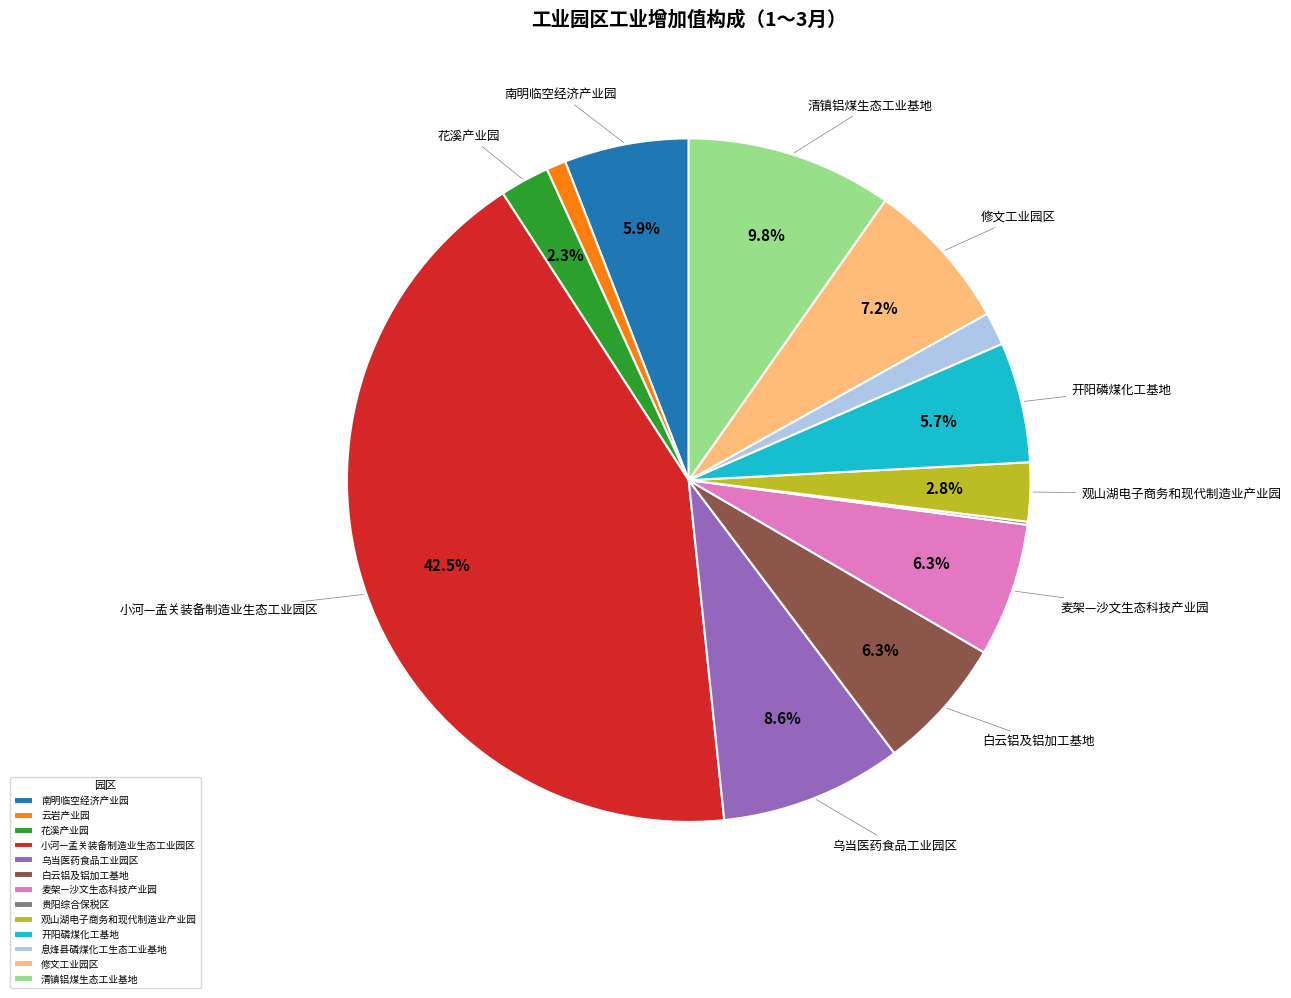

Which slice is the largest?

小河—孟关装备制造业生态工业园区